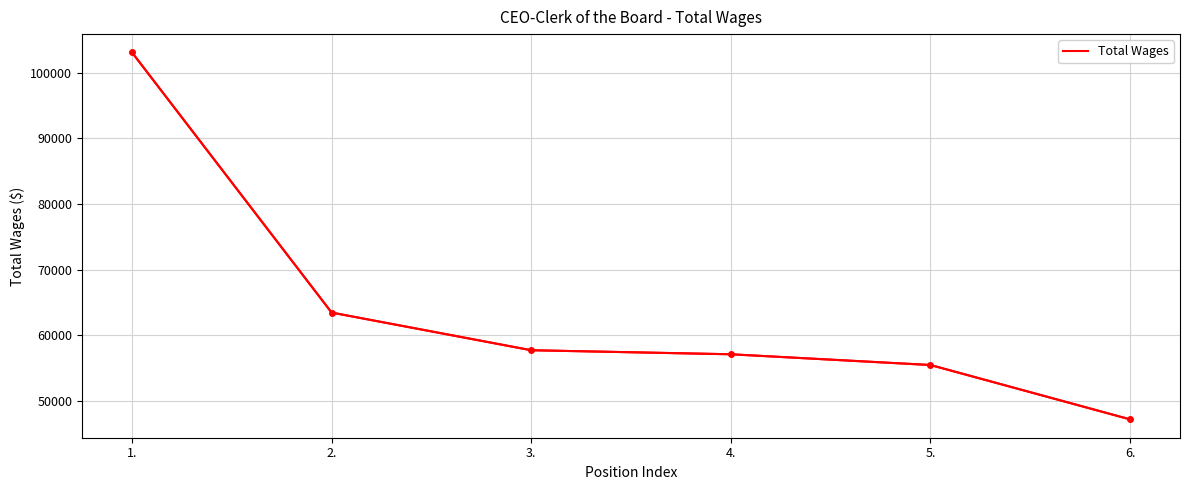

At which label is the value closest to 75143?

2.